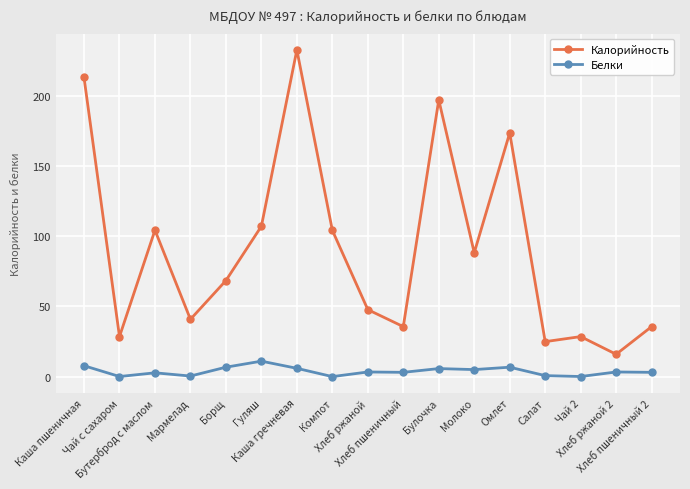

Which series has the largest total across all categories?

Калорийность